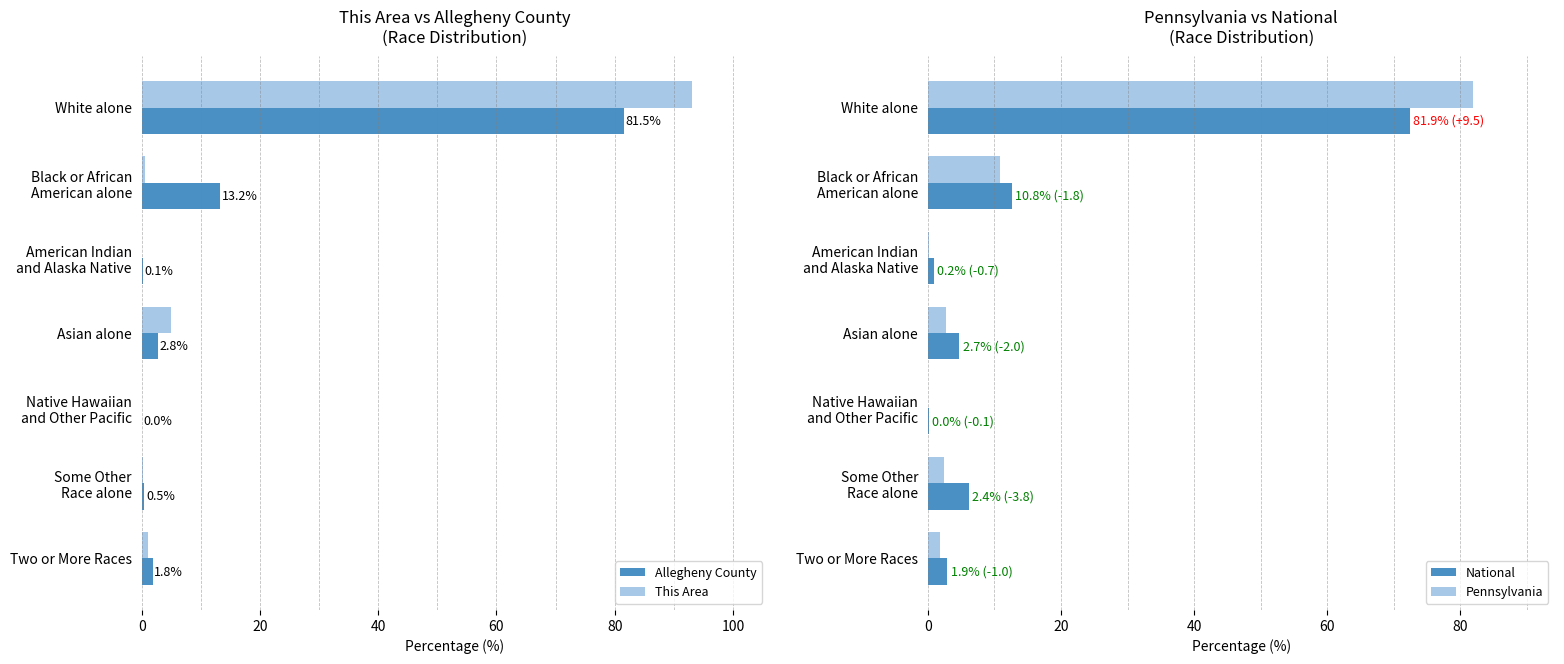

What is the sum of all Allegheny County values?

100.0